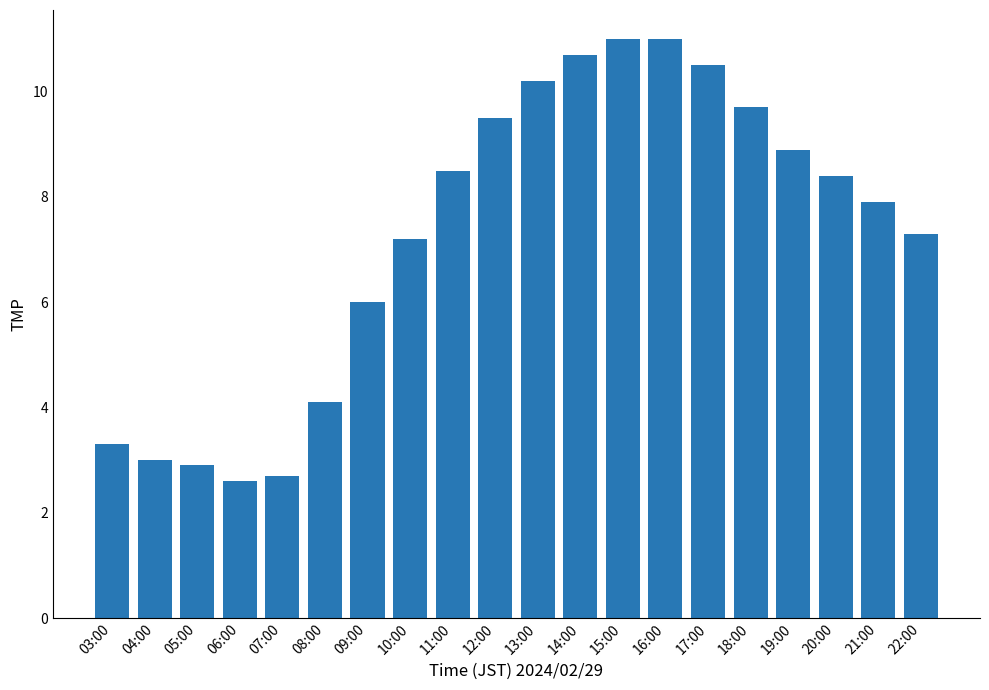

What is the minimum value shown in the chart?

2.6